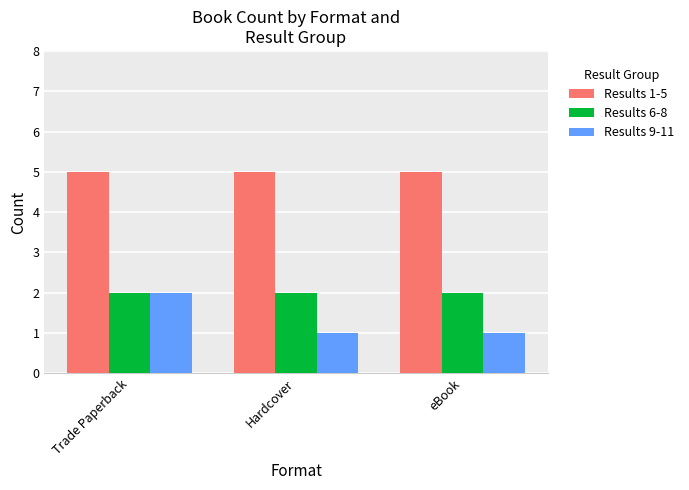

Does the chart contain any negative values?

No